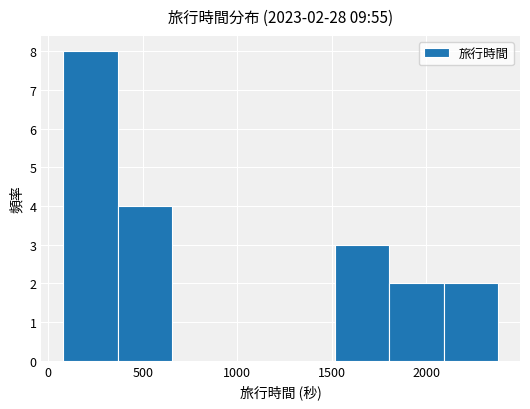

Which range on the x-axis has the tallest bar?

100 to 350